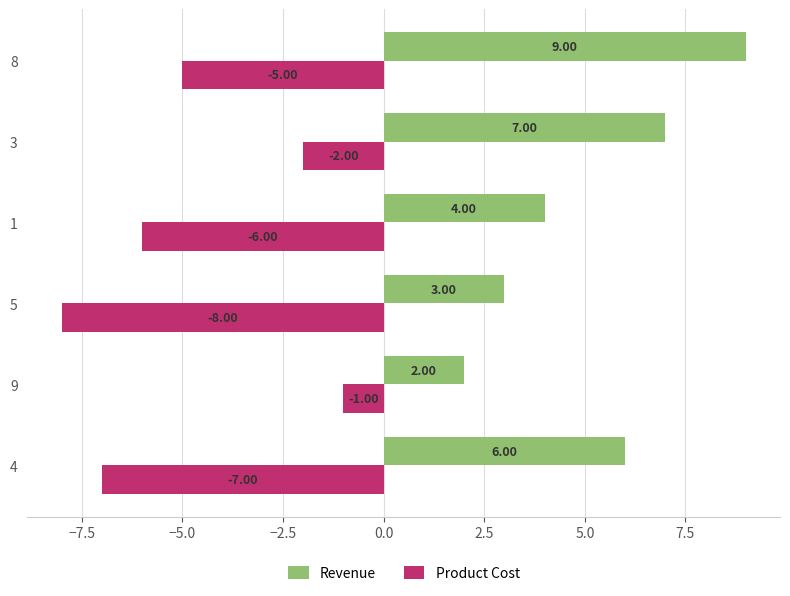

What is the average value of the Revenue series?

5